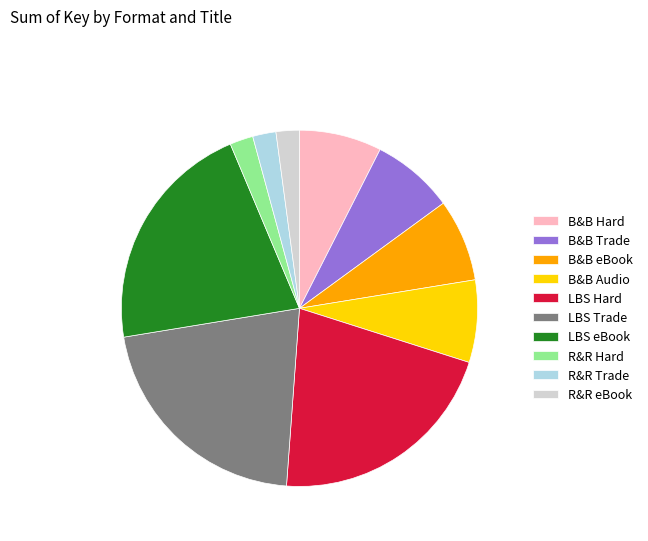

True or false: LBS eBook accounts for 21% of the total.

True